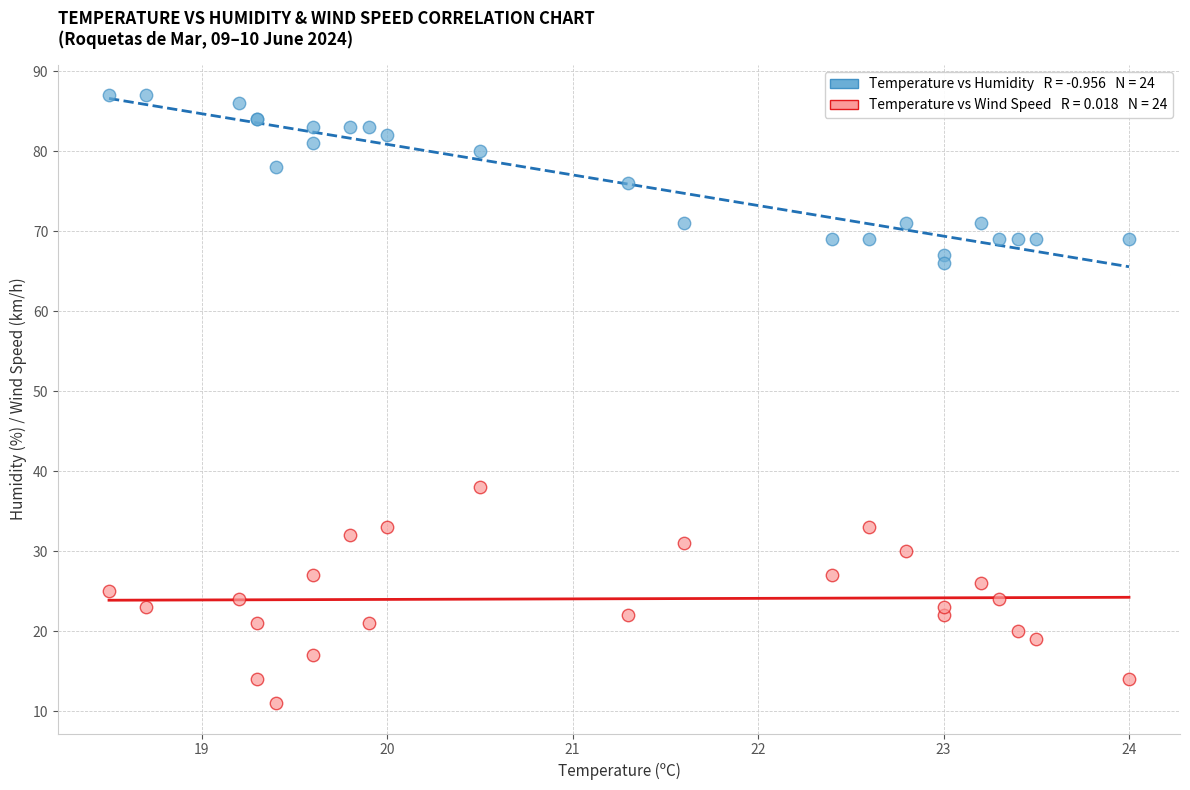

Across all series, what Y value is closest to 49?

38